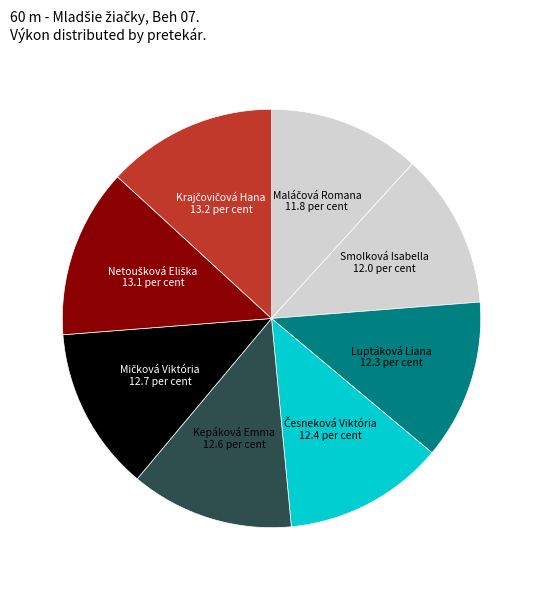

Does Kepáková Emma account for over 50% of the chart?

No